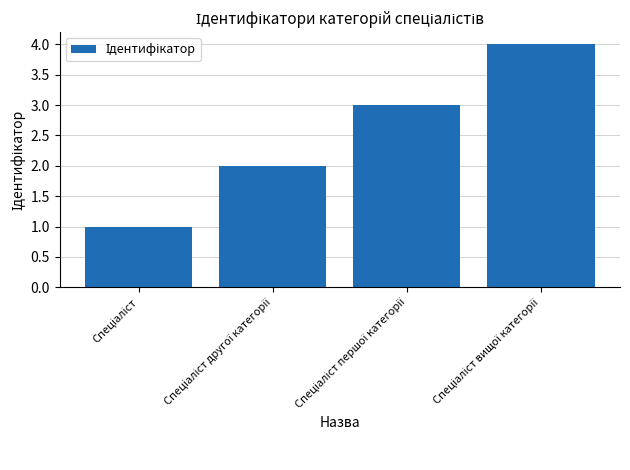

What is the maximum value shown in the chart?

4